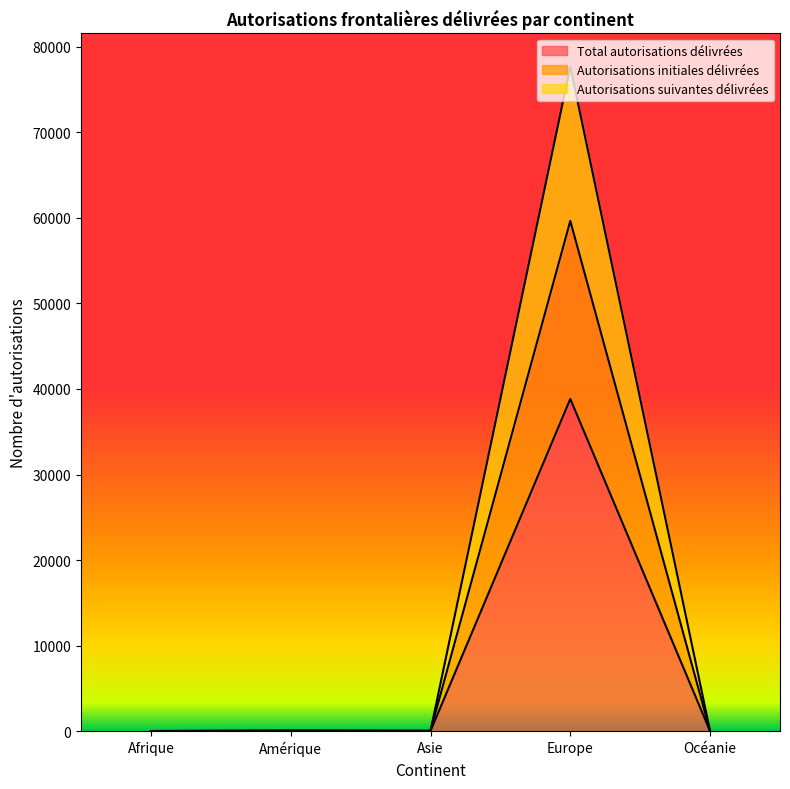

At which category does the chart reach its peak across all series?

Europe